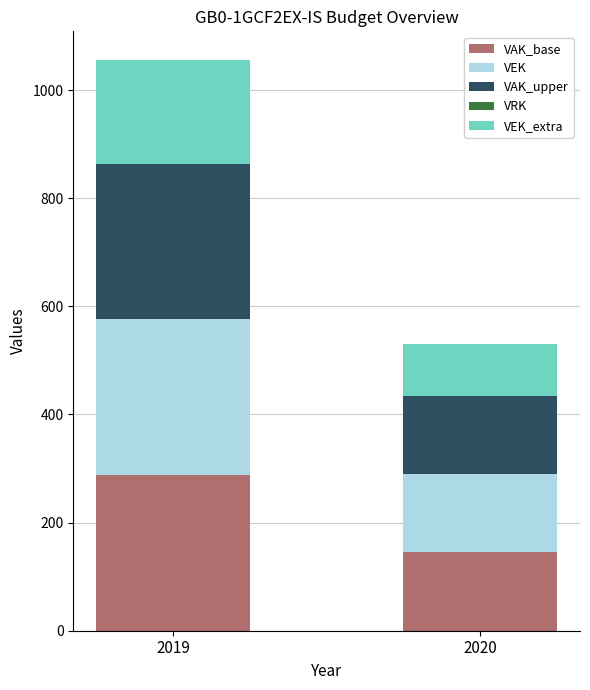

Reading left to right, transcribe the values for VAK_base.

2019=288	2020=145